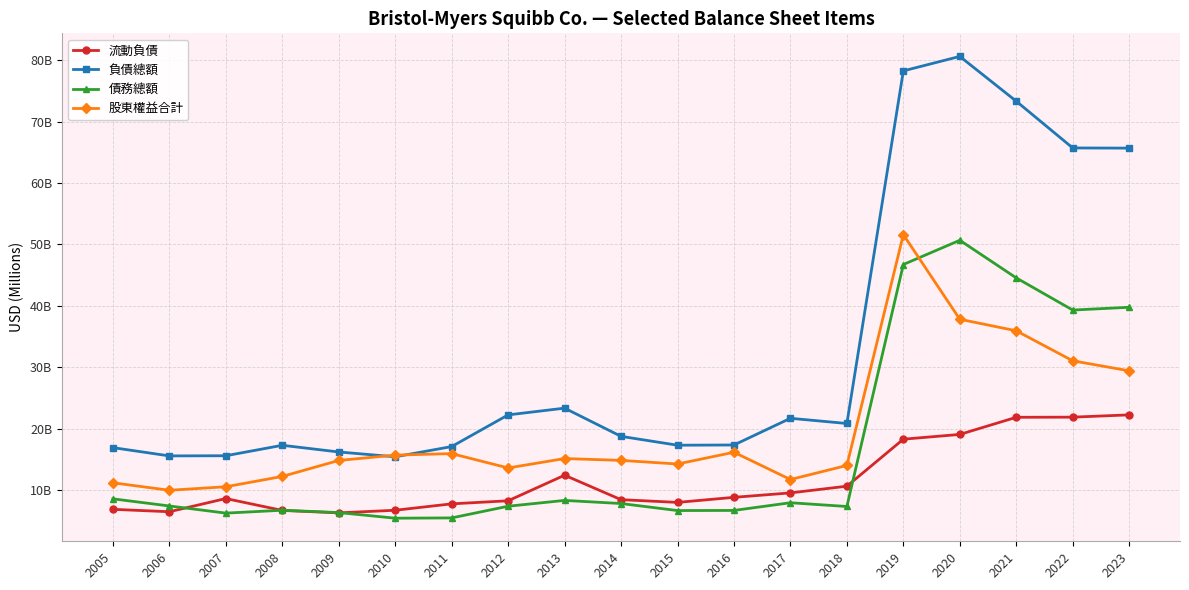

Reading right to left, extract all data points from this chart.

流動負債: 22262	21890	21868	19080	18304	10654	9563	8841	8017	8461	12440	8279	7780	6739	6313	6710	8644	6496	6890
負債總額: 65674	65702	73308	80599	78246	20859	21704	17360	17324	18766	23356	22259	17103	15438	16223	17311	15610	15584	16930
債務總額: 39772	39320	44553	50676	46733	7349	7962	6708	6689	7832	8340	7394	5491	5445	6361	6739	6272	7435	8595
股東權益合計: 29430	31061	35946	37822	51598	14031	11741	16177	14266	14852	15154	13623	15956	15713	14843	12241	10562	9991	11208